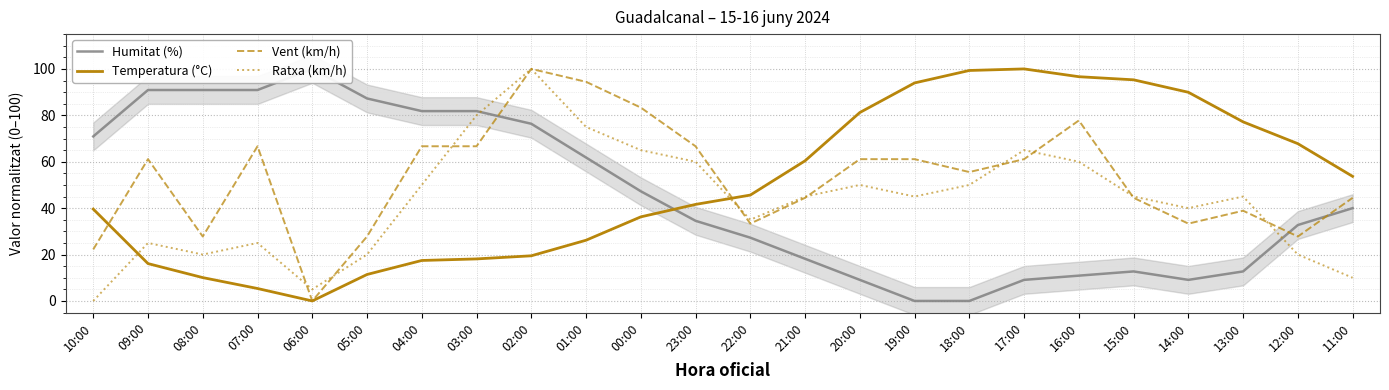

How many distinct data groups are displayed?

4